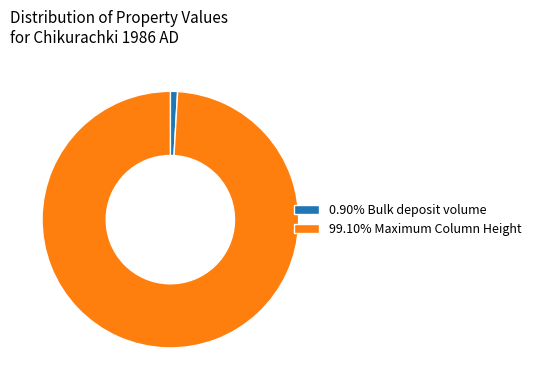

Is the sum of 99.10% Maximum Column Height and 0.90% Bulk deposit volume greater than half?

Yes